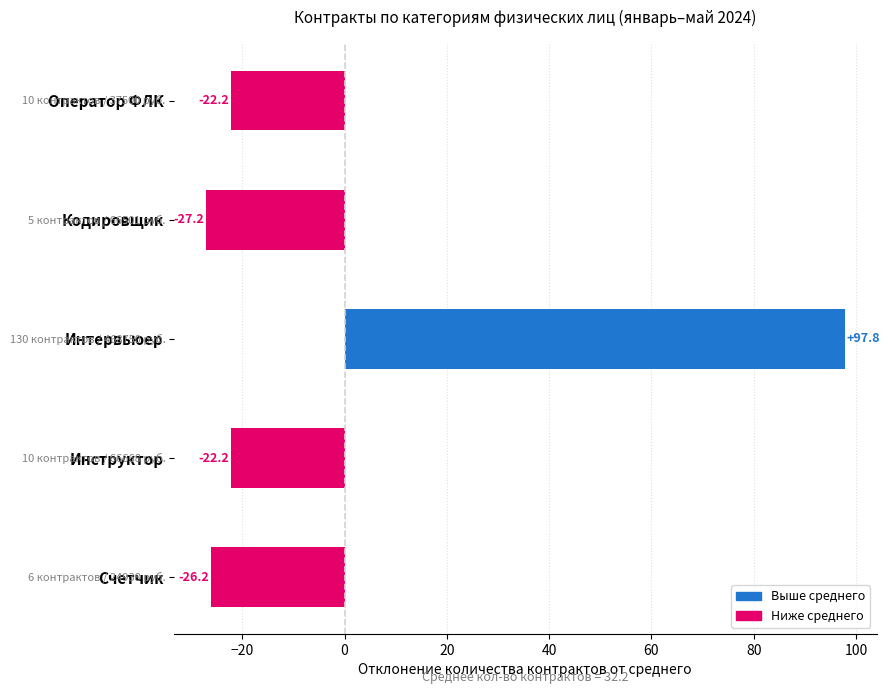

What is the difference between the maximum and minimum values?

125.0